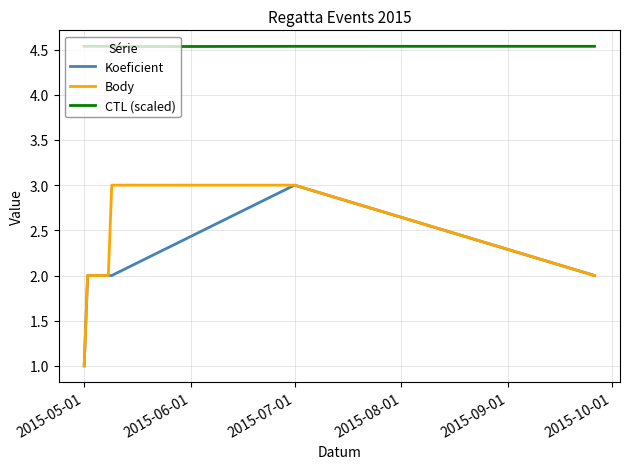

True or false: Body and CTL (scaled) cross at least once.

False